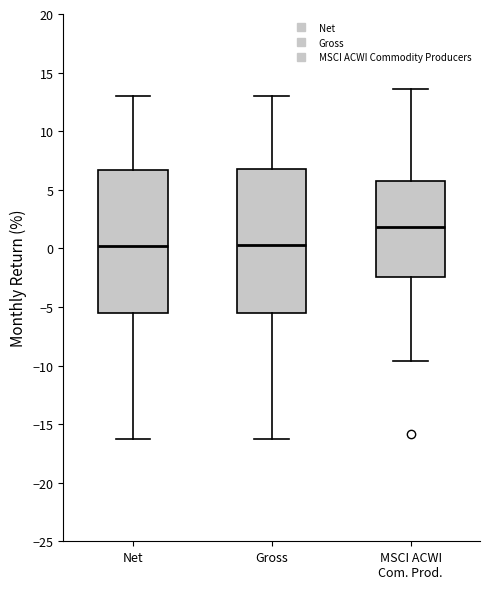

Where does the upper whisker of the box for Gross end on the y-axis? The values are not printed on the chart, so give them approximately, as read against the axis.

13.0